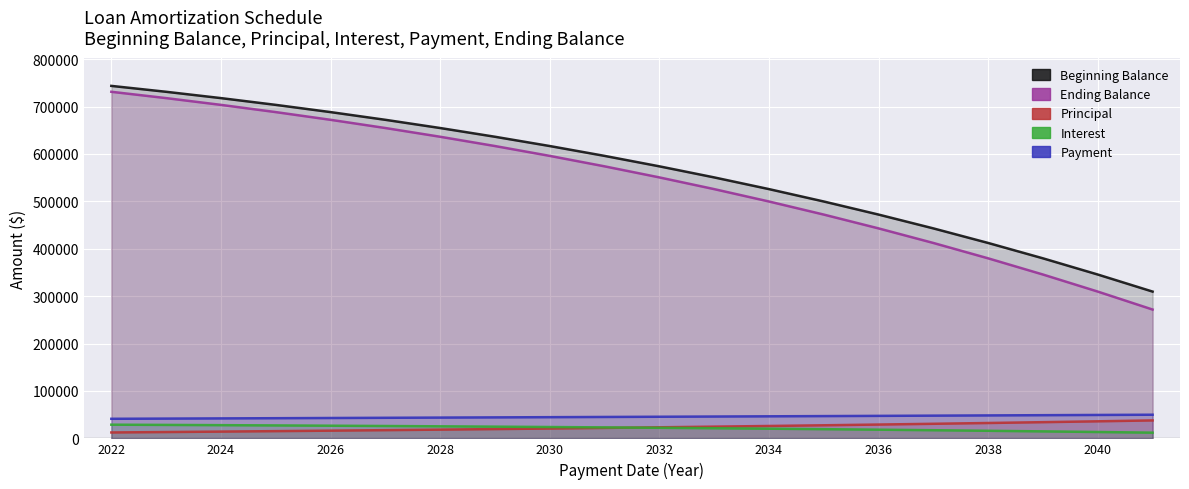

How many data points in Beginning Balance are less than 595917?

10